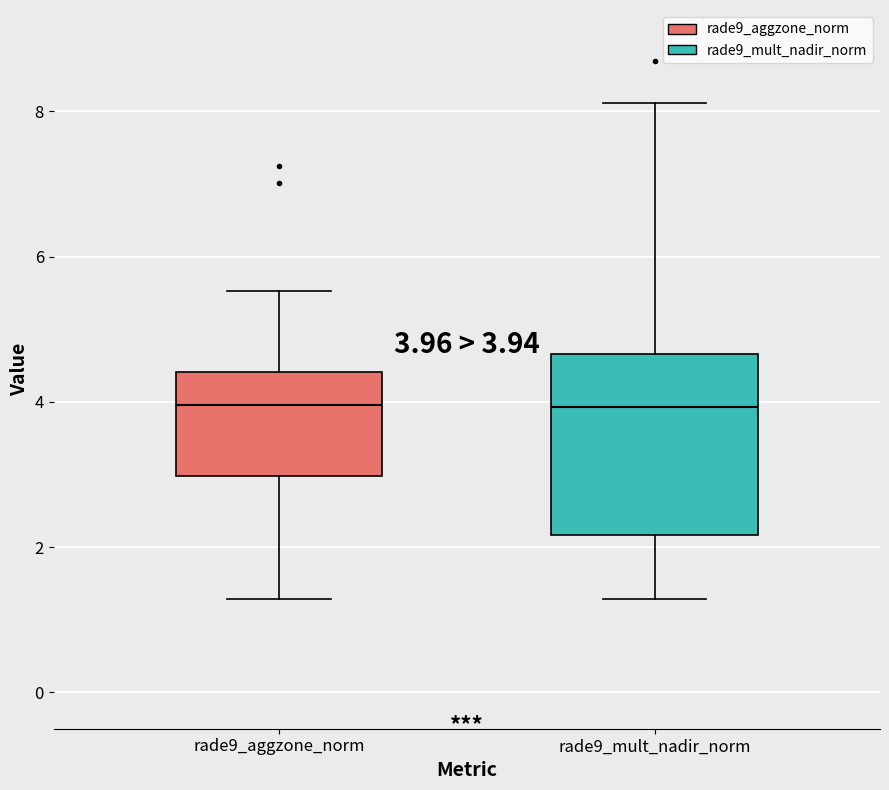

Comparing the boxes themselves (not the whiskers), which one is the tallest?

rade9_mult_nadir_norm